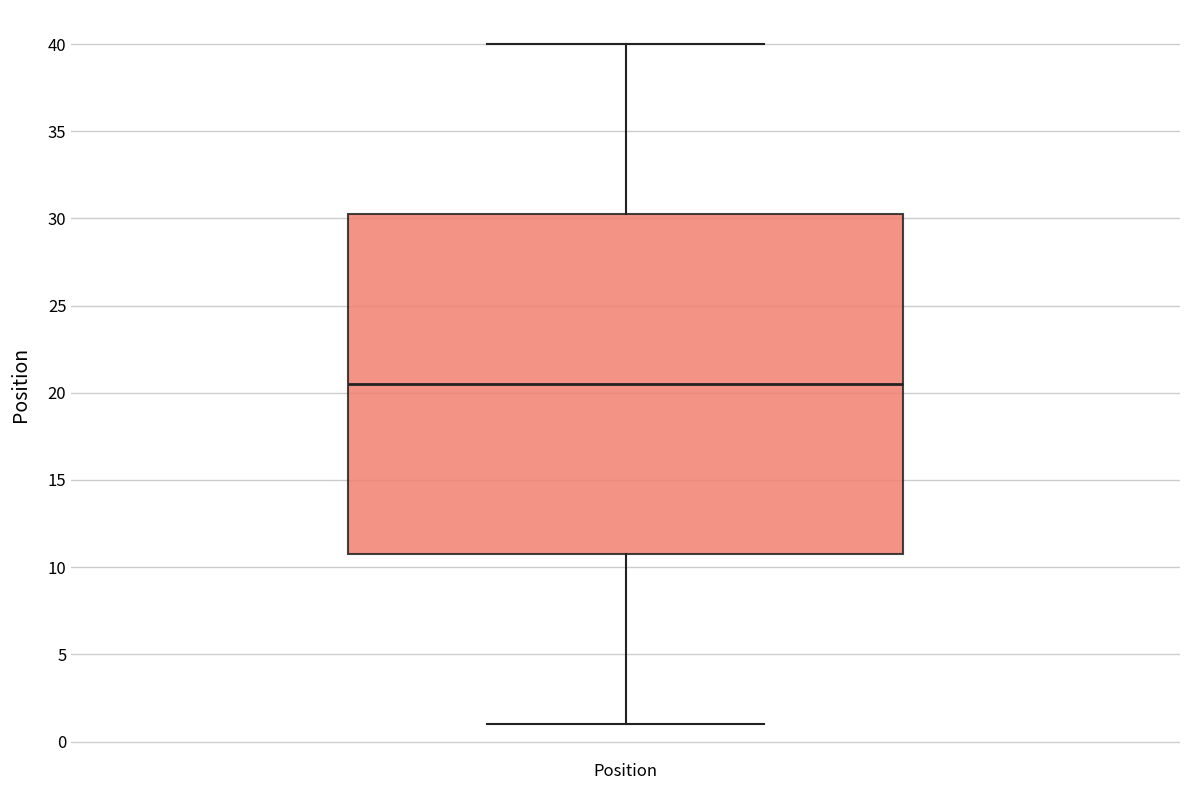

Where is the lower edge of the box for Position on the y-axis? The values are not printed on the chart, so give them approximately, as read against the axis.

11.0